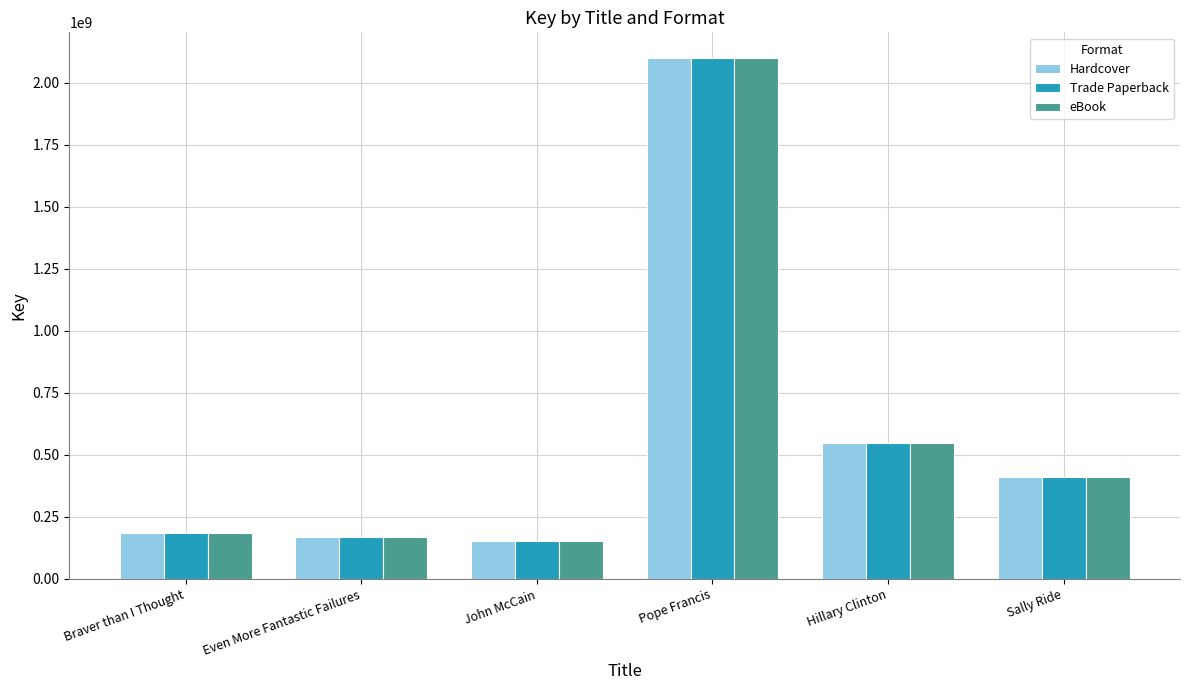

What is the total value across all series at Braver than I Thought?

558168828